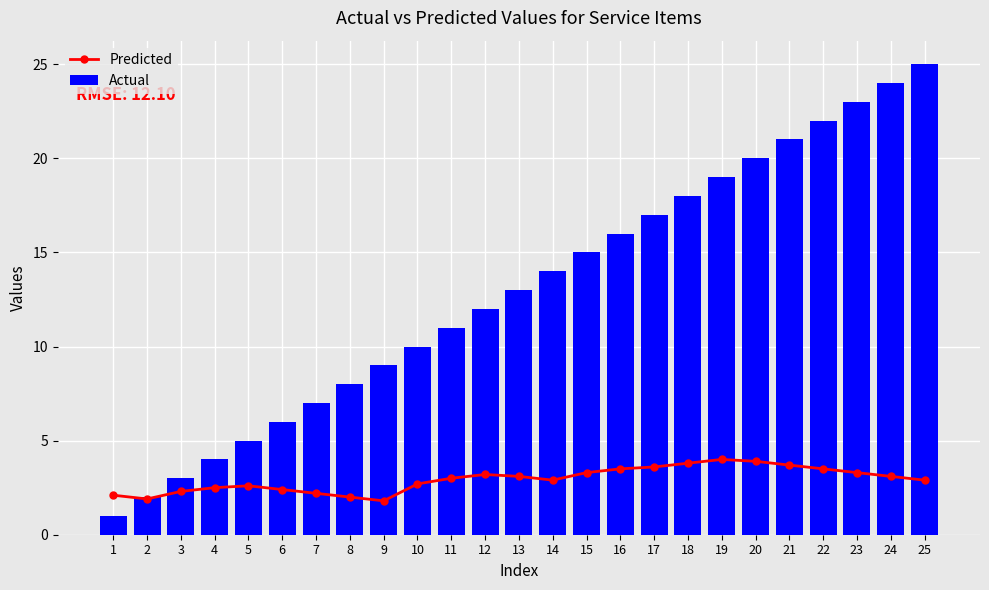

At which category is the sum across all series the highest?

25